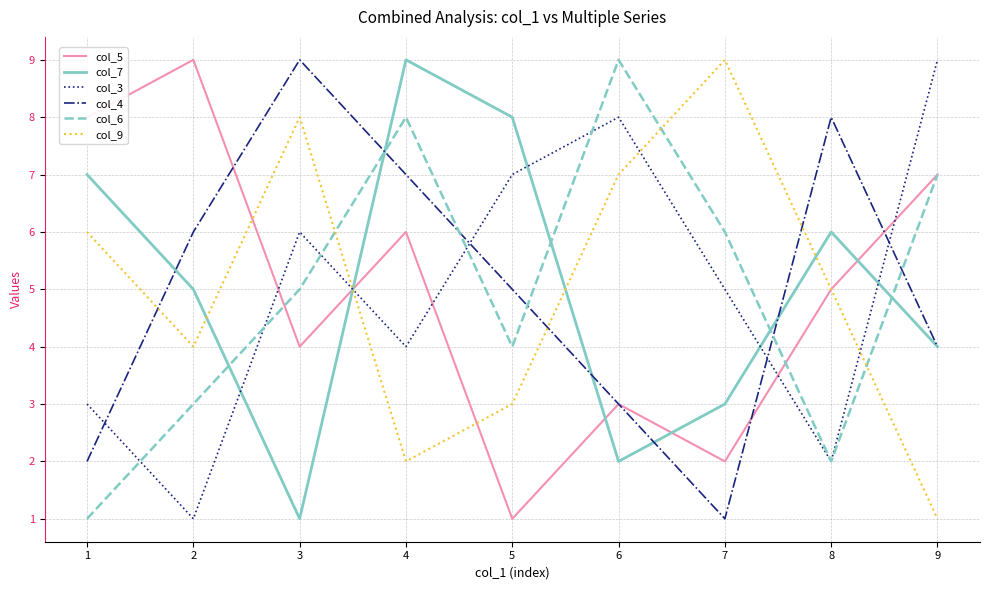

Where do col_7 and col_9 first cross each other?

2 and 3